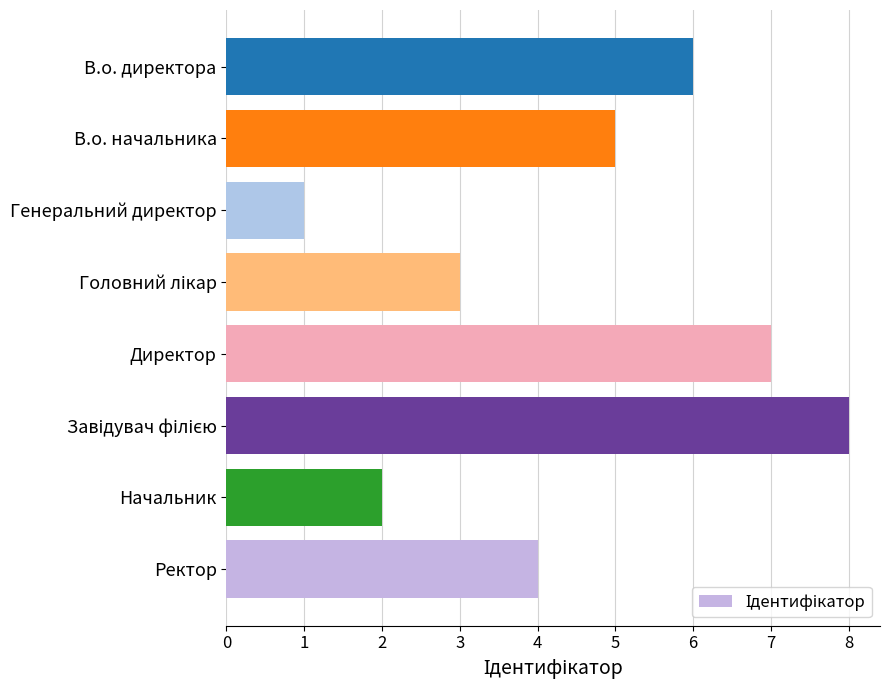

At which category does the chart reach its minimum across all series?

Генеральний директор